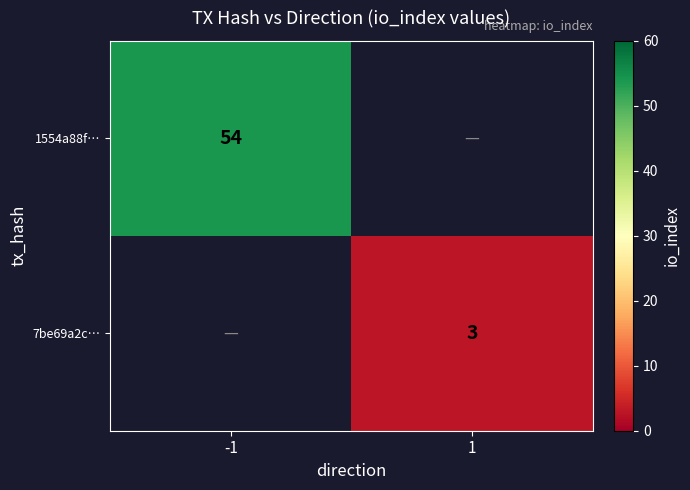

How many data points does each series have?

2